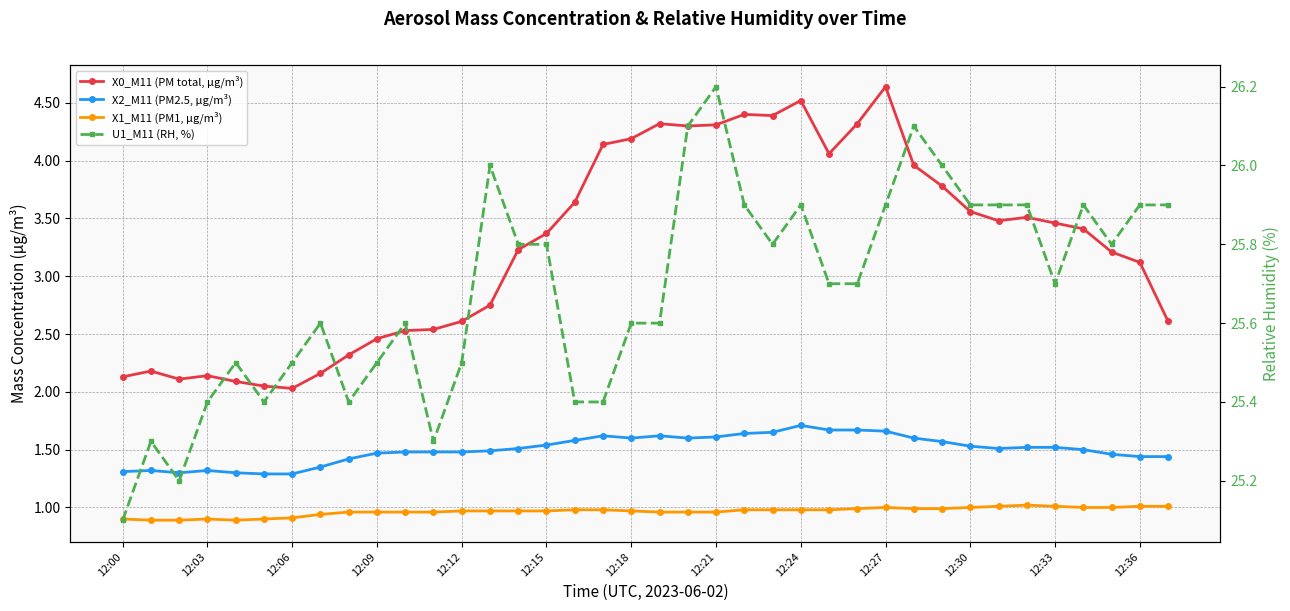

At which label is U1_M11 (RH, %) closest to 25?

12:00